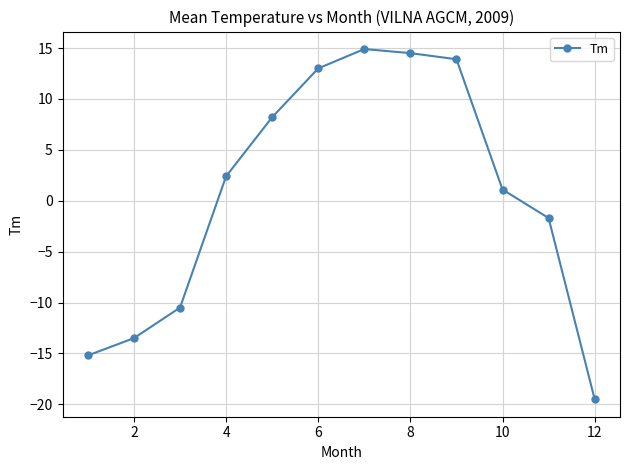

What is the value of the 9th point from the left?

13.9